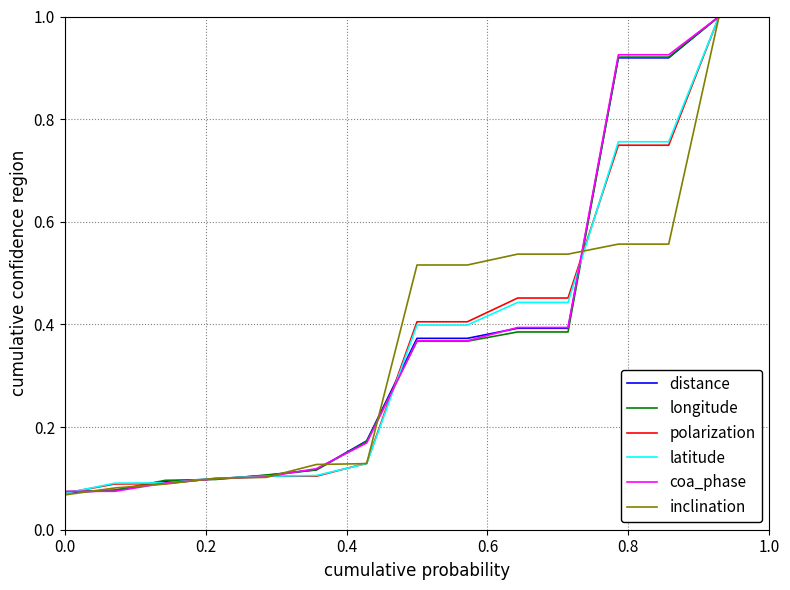

What is the maximum value for latitude?

1.0